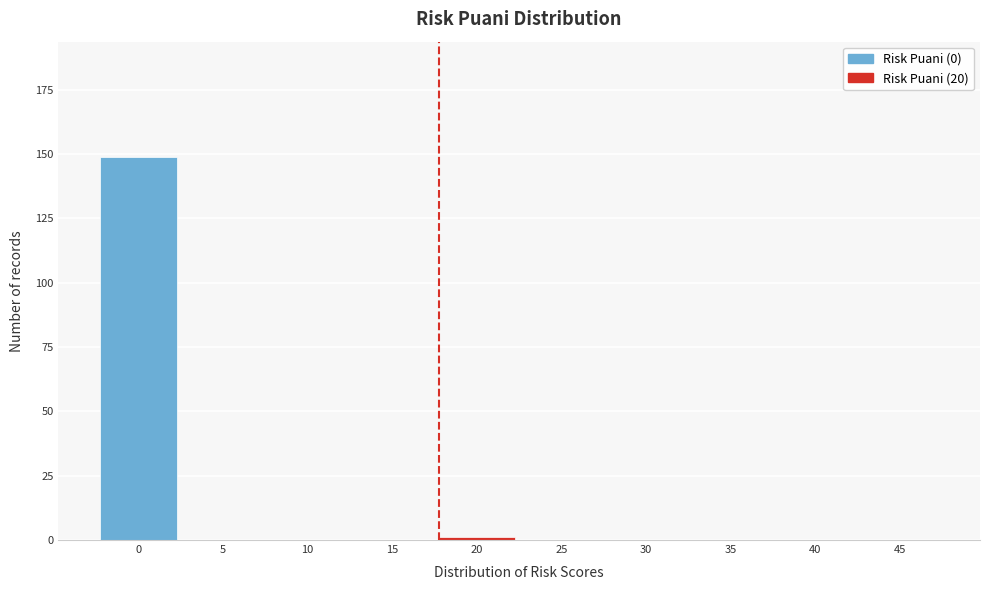

Reading right to left, extract all data points from this chart.

45=0	40=0	35=0	30=0	25=0	20=1	15=0	10=0	5=0	0=149